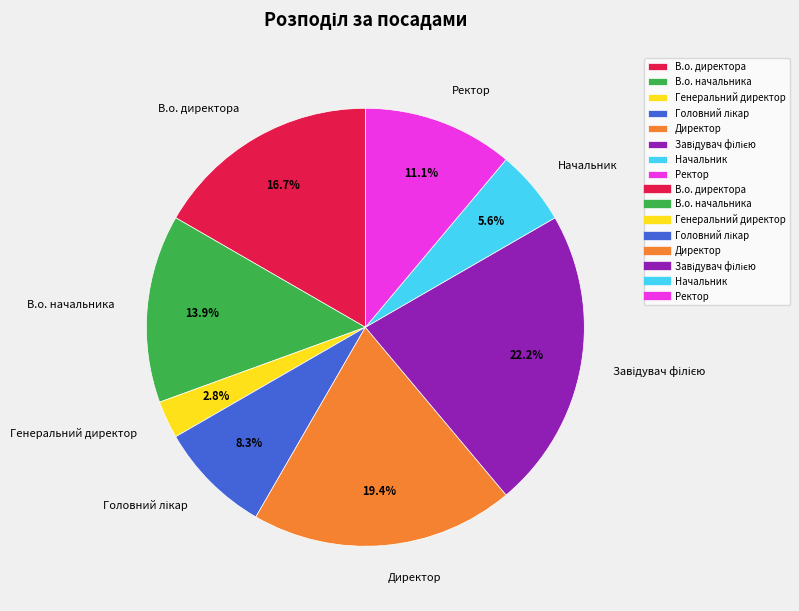

Count the number of slices in the pie.

8